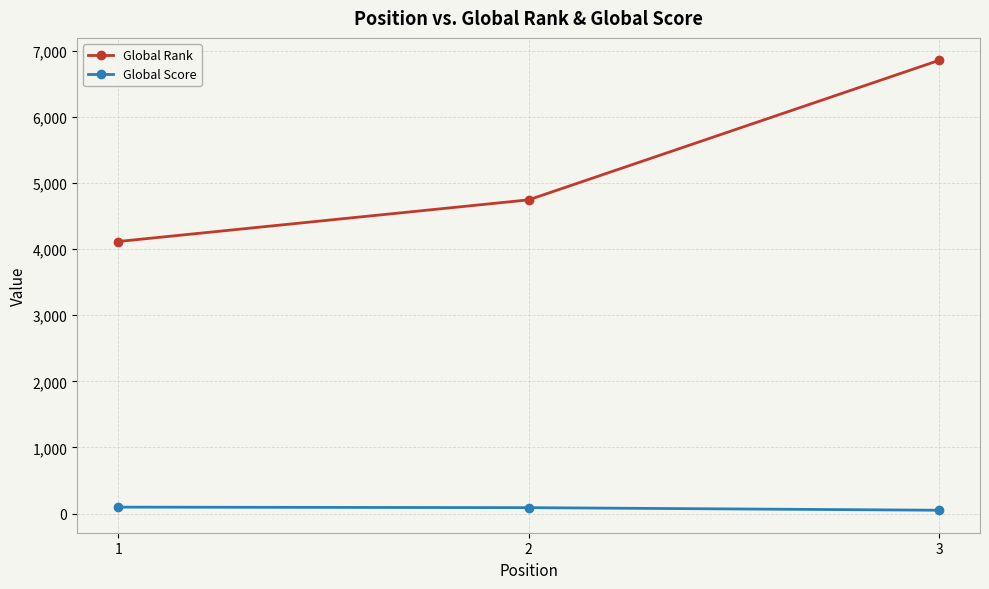

Which series has the widest spread of values?

Global Rank